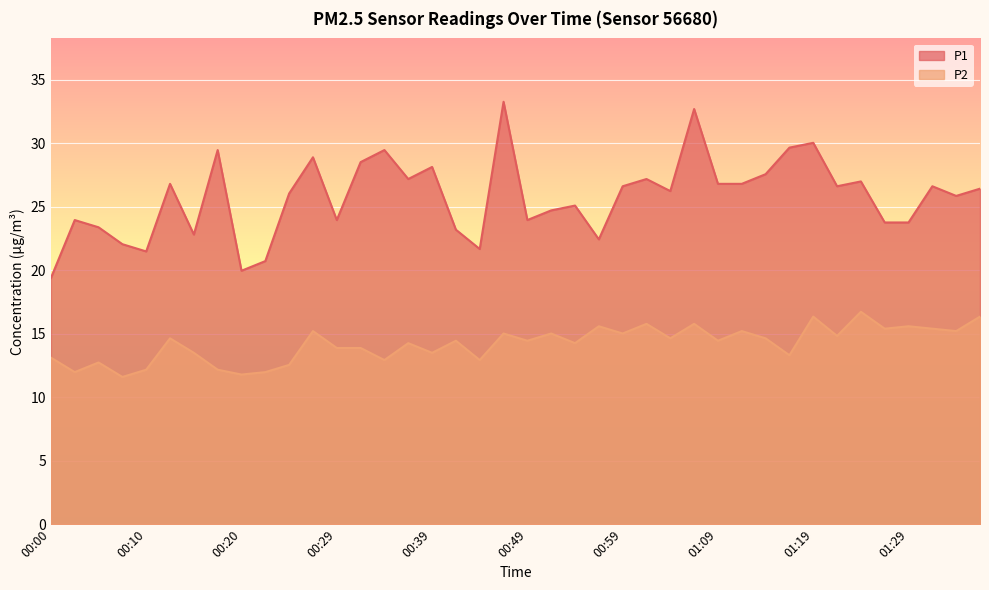

True or false: P1 has more than 2 interior local peaks.

True